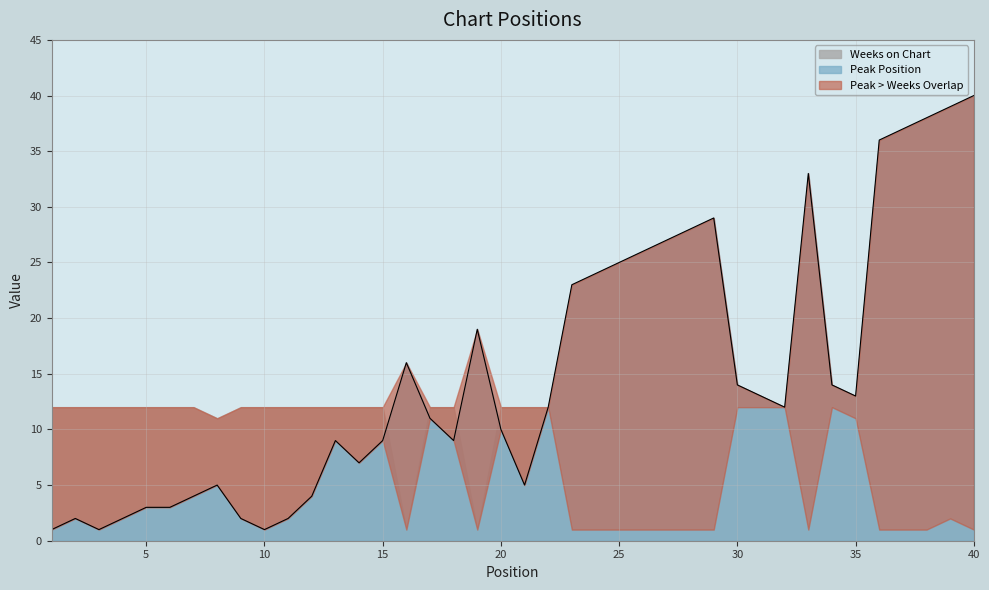

Reading left to right, extract all data points from this chart.

1=1	2=2	3=1	4=2	5=3	6=3	7=4	8=5	9=2	10=1	11=2	12=4	13=9	14=7	15=9	16=16	17=11	18=9	19=19	20=10	21=5	22=12	23=23	24=24	25=25	26=26	27=27	28=28	29=29	30=14	31=13	32=12	33=33	34=14	35=13	36=36	37=37	38=38	39=39	40=40